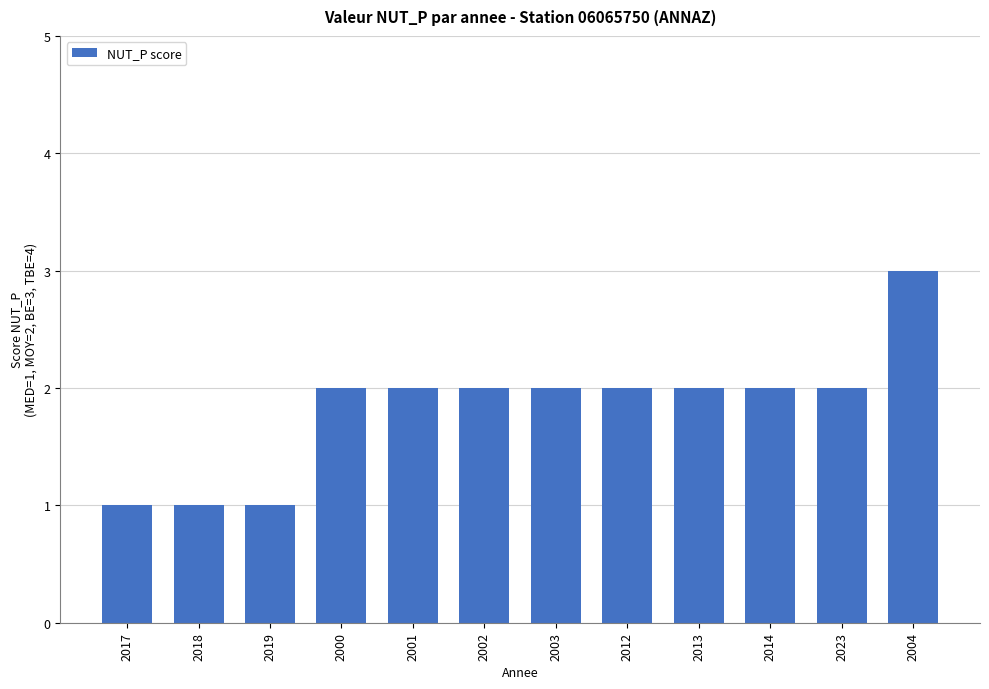

What is the average value?

2